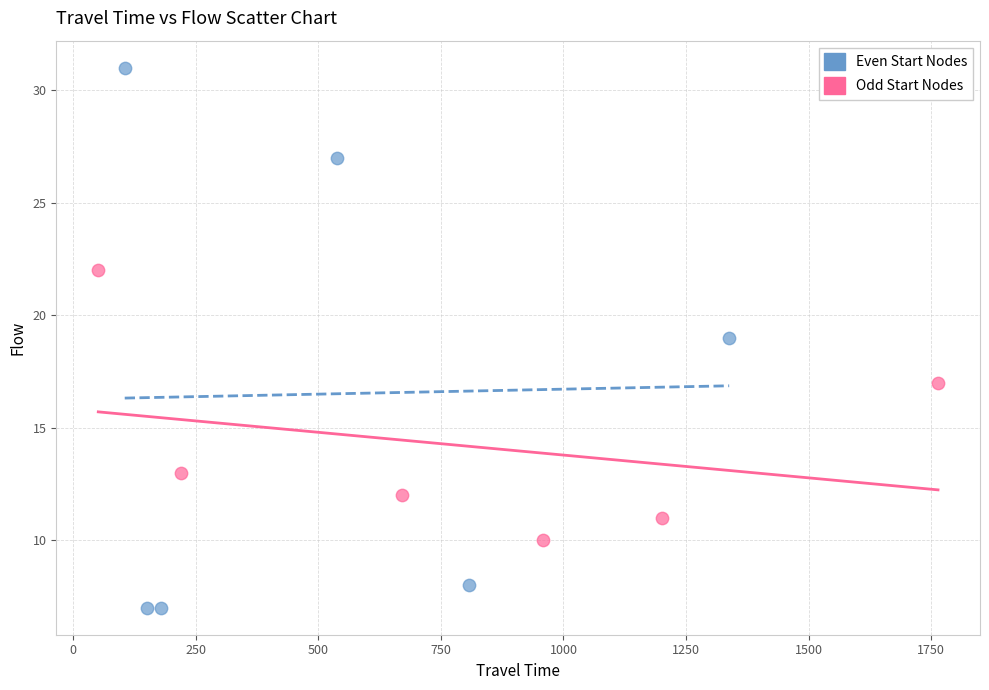

What are all the series names shown in the legend?

Even Start Nodes, Odd Start Nodes